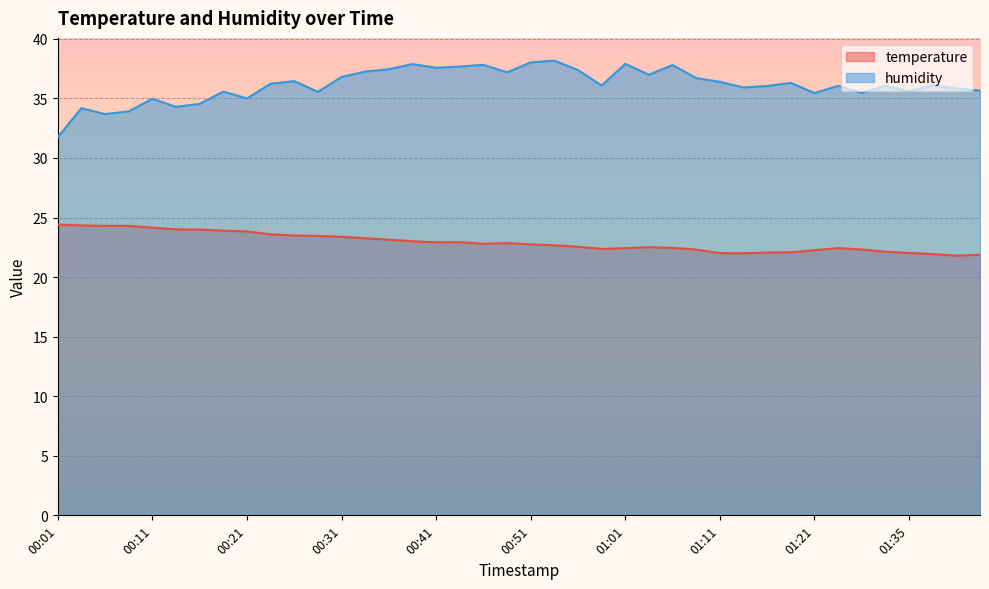

True or false: humidity and temperature cross at least once.

False